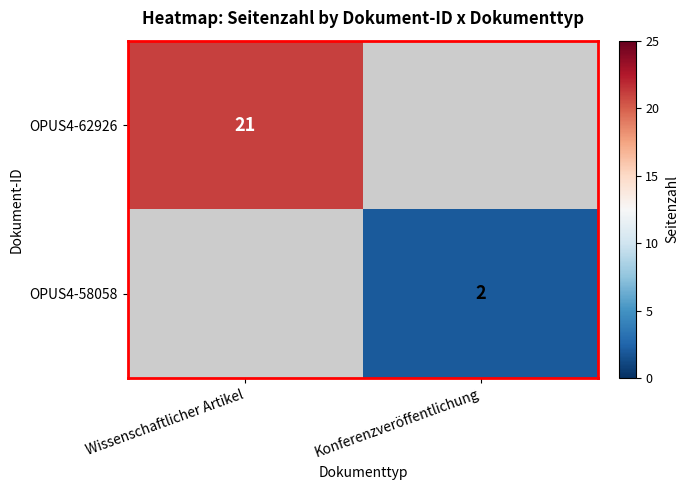

The OPUS4-58058 series shows 2 at Konferenzveröffentlichung. True or false?

True